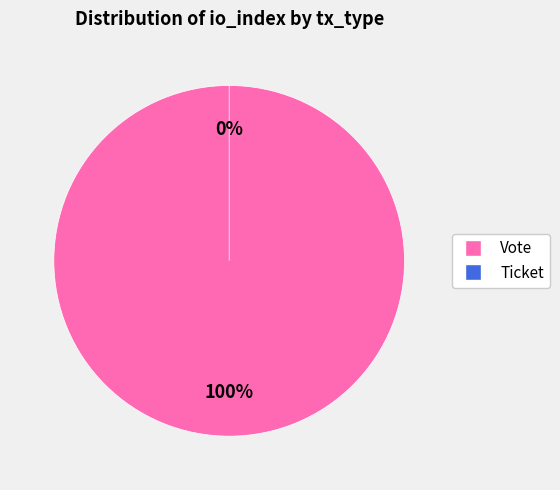

Count the number of slices in the pie.

2